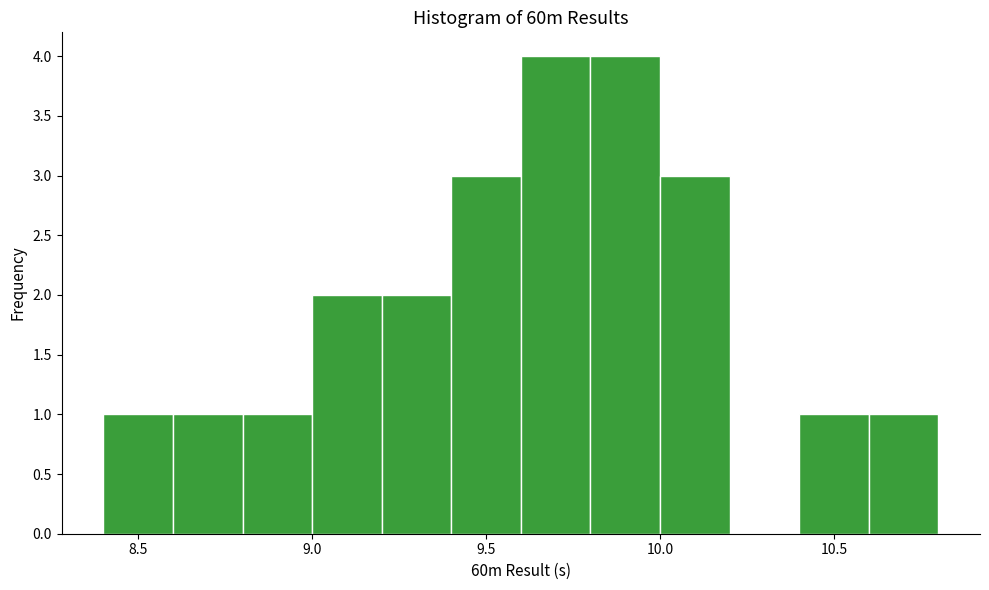

Reading left to right, transcribe this chart: for each bar, give the range it covers on the x-axis and its height. The values are not printed on the chart, so give them approximately, as read against the axis.

8.4 to 8.6: 1
8.6 to 8.8: 1
8.8 to 9.0: 1
9.0 to 9.2: 2
9.2 to 9.4: 2
9.4 to 9.6: 3
9.6 to 9.8: 4
9.8 to 10.0: 4
10.0 to 10.2: 3
10.2 to 10.4: 0
10.4 to 10.6: 1
10.6 to 10.8: 1